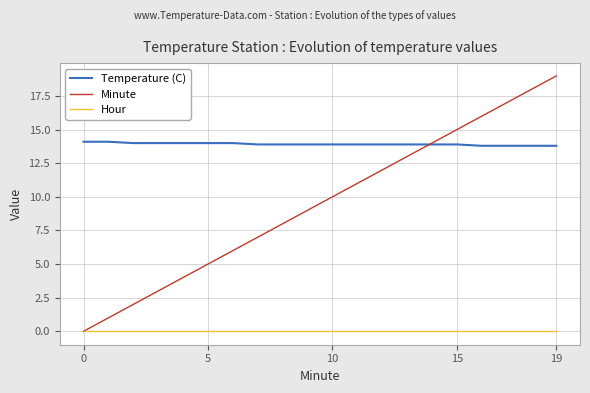

True or false: Temperature (C) and Hour cross at least once.

False